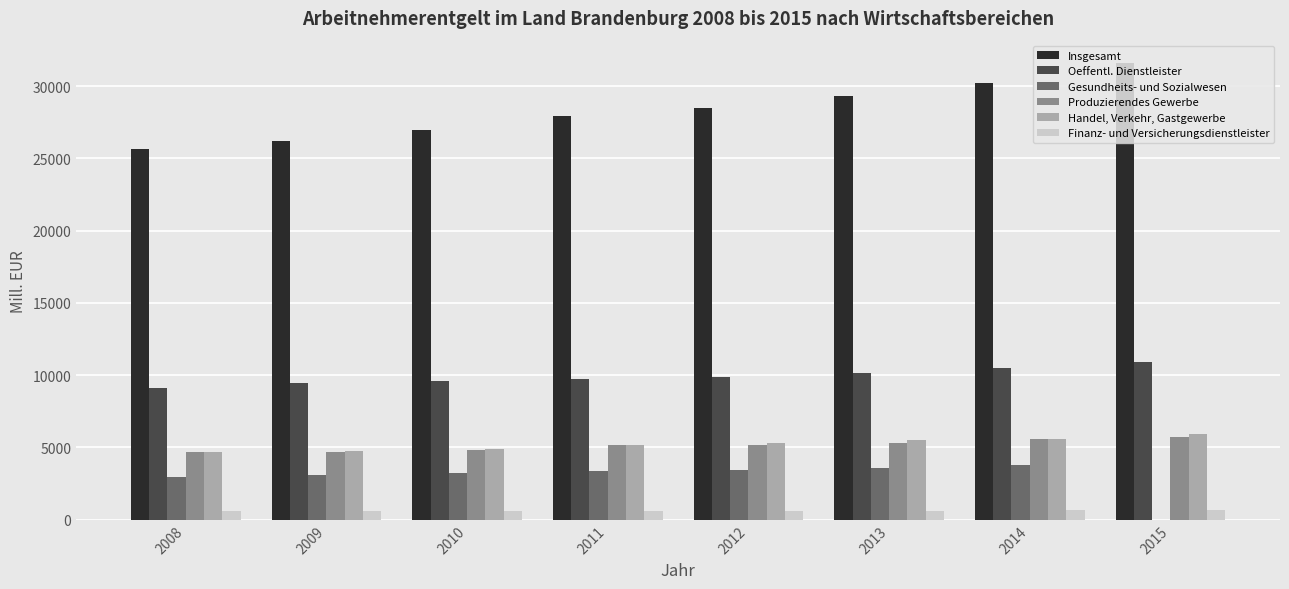

At which category does the chart reach its peak across all series?

2015